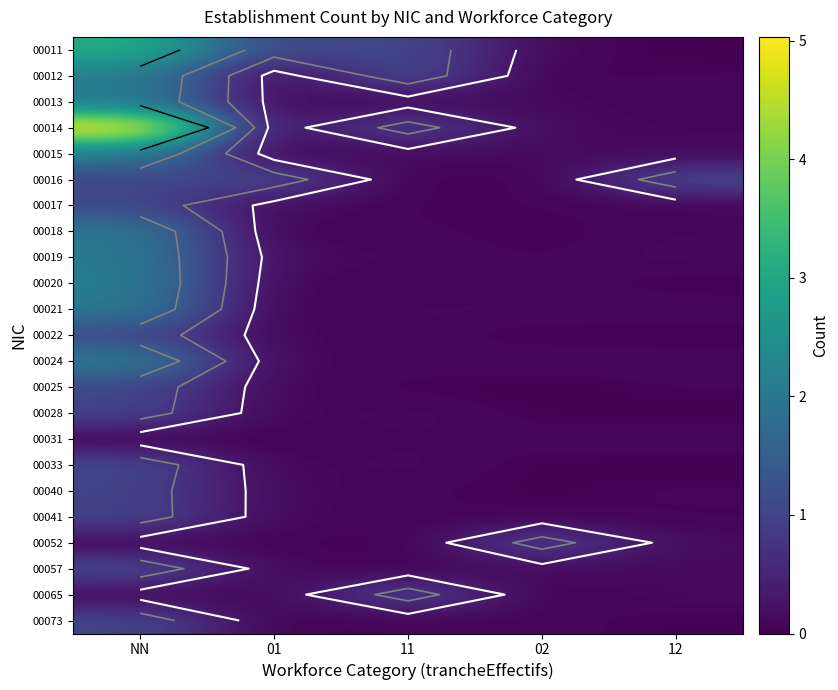

Is the value of 00017 at 11 greater than the value of 00025 at 01?

No